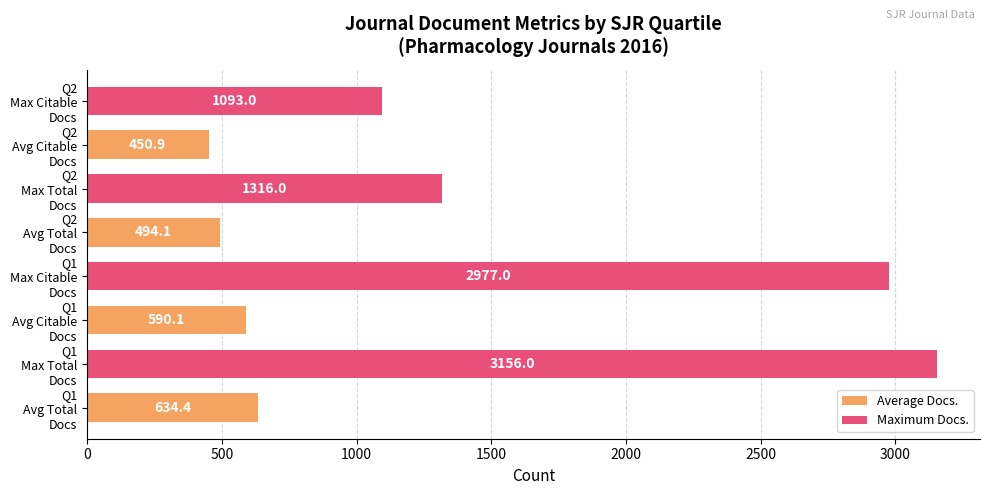

What is the minimum value shown in the chart?

450.9